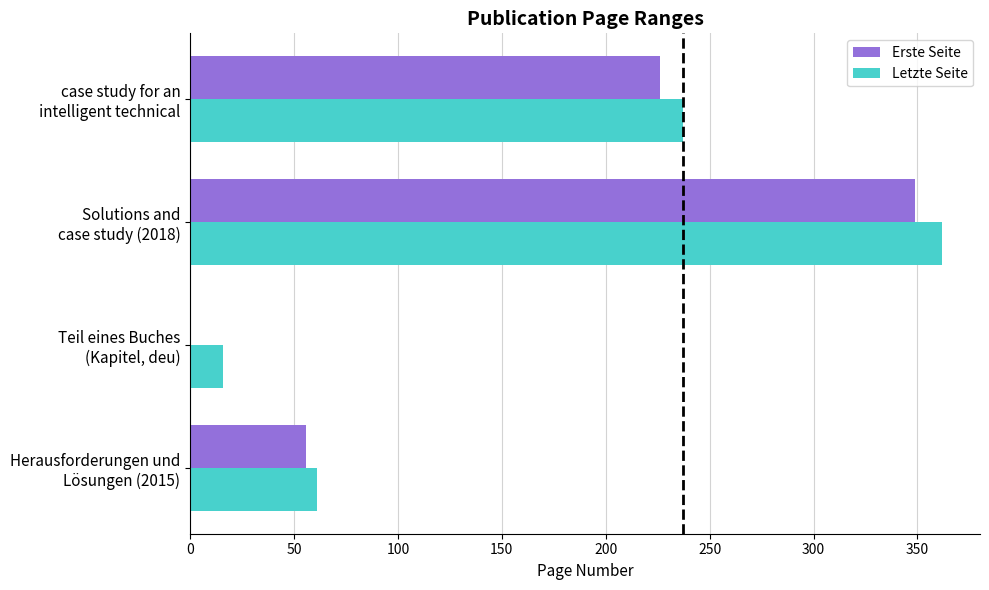

What is the maximum value shown in the chart?

362